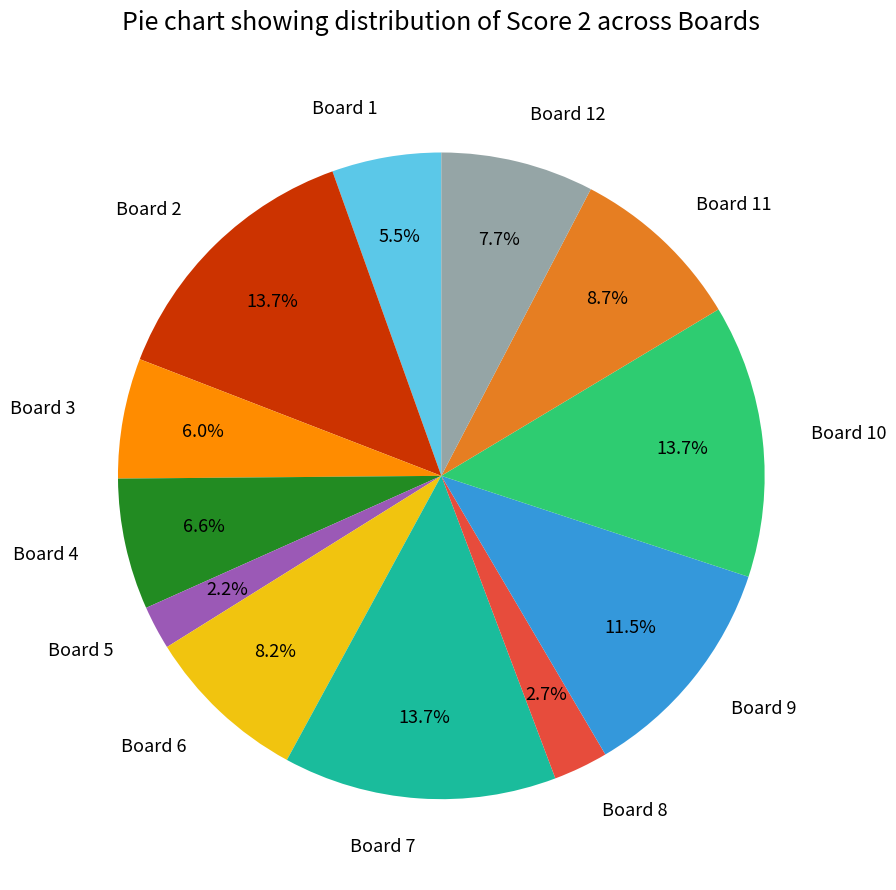

True or false: Board 11 accounts for 15% of the total.

False